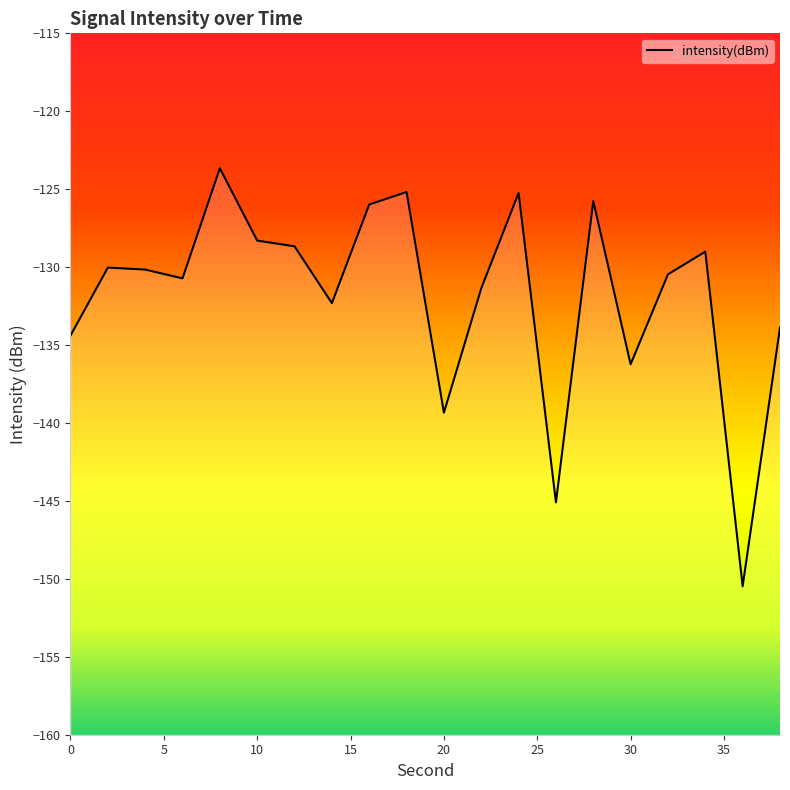

How many lines are shown in the chart?

1